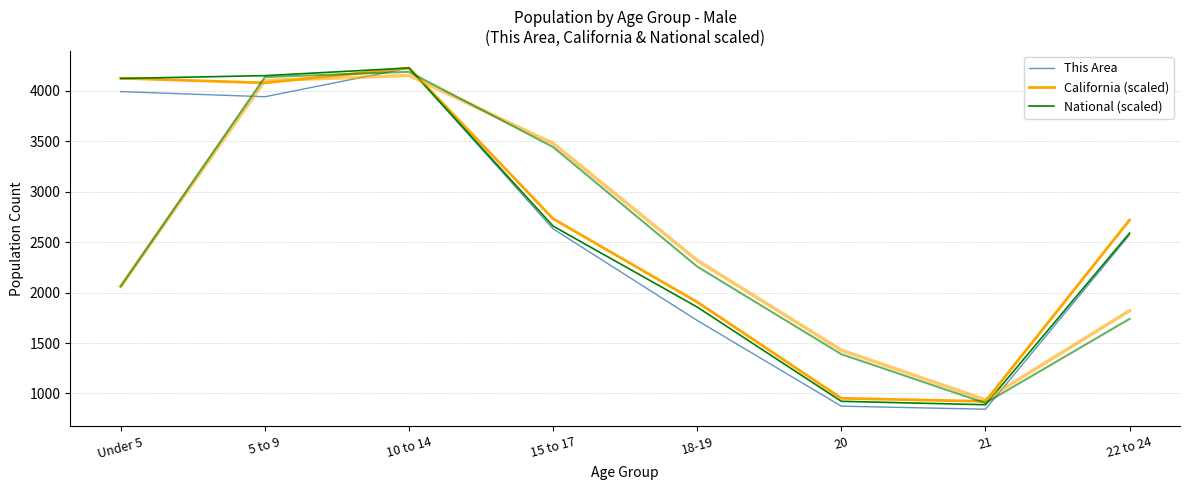

What is the highest value of the This Area series?

4227.0